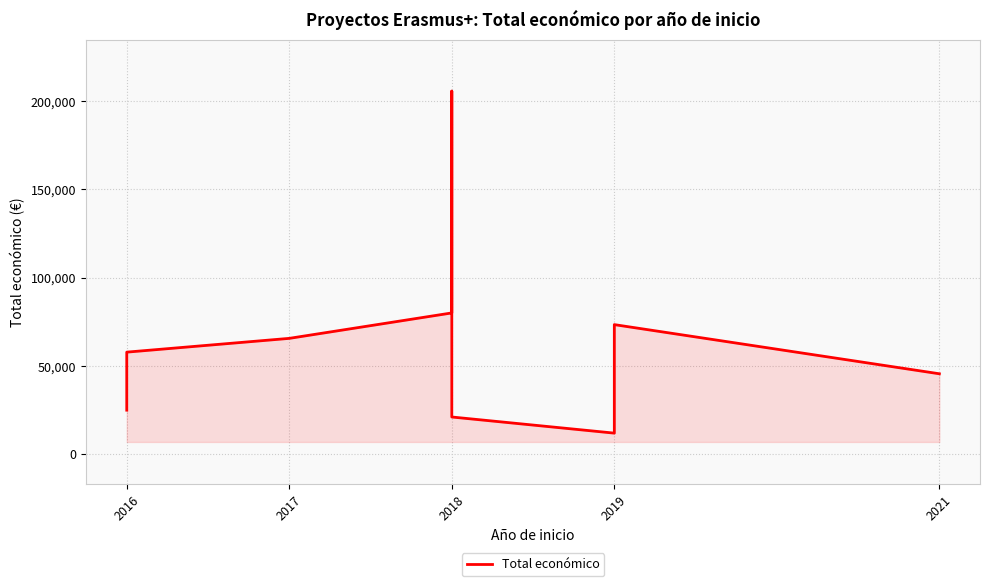

How many categories are shown in the chart?

9